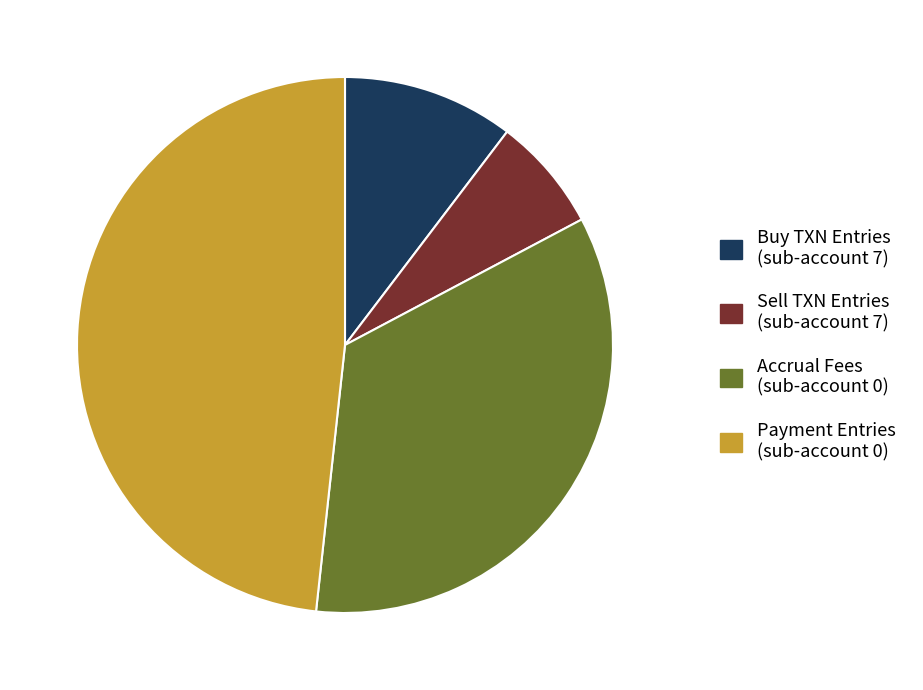

Is there any slice that represents more than half of the pie?

No